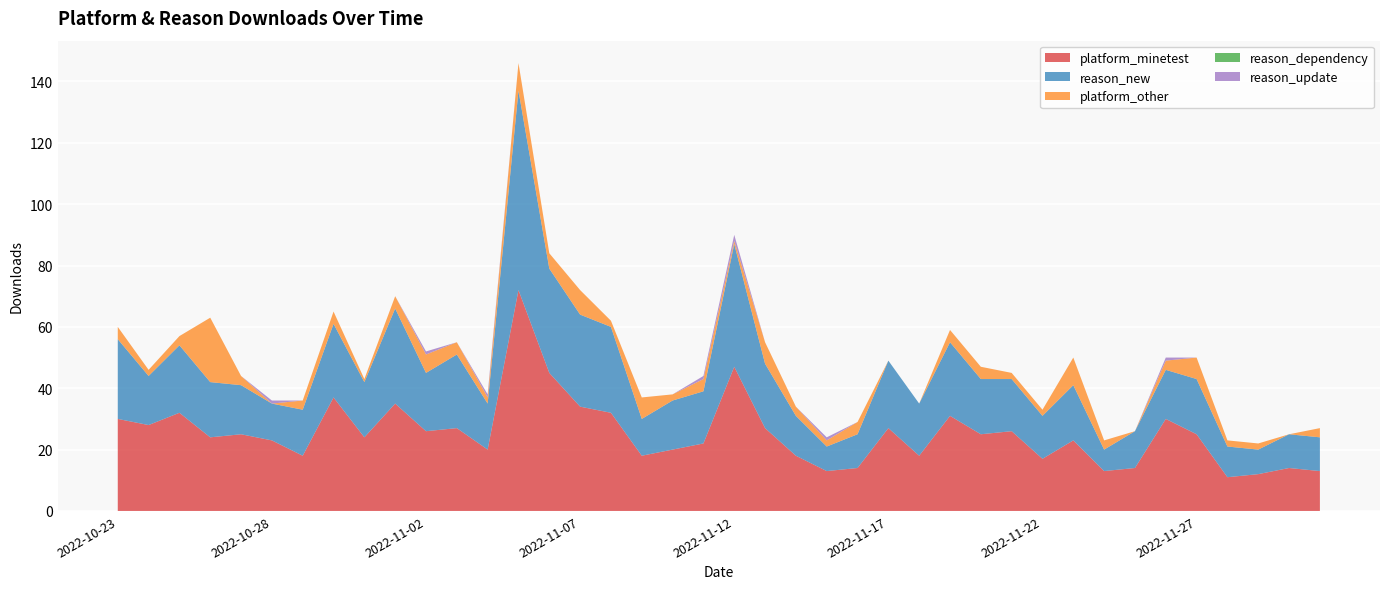

Reading left to right, extract all data points from this chart.

platform_minetest: 2022-10-23=30	2022-10-24=28	2022-10-25=32	2022-10-26=24	2022-10-27=25	2022-10-28=23	2022-10-29=18	2022-10-30=37	2022-10-31=24	2022-11-01=35	2022-11-02=26	2022-11-03=27	2022-11-04=20	2022-11-05=72	2022-11-06=45	2022-11-07=34	2022-11-08=32	2022-11-09=18	2022-11-10=20	2022-11-11=22	2022-11-12=47	2022-11-13=27	2022-11-14=18	2022-11-15=13	2022-11-16=14	2022-11-17=27	2022-11-18=18	2022-11-19=31	2022-11-20=25	2022-11-21=26	2022-11-22=17	2022-11-23=23	2022-11-24=13	2022-11-25=14	2022-11-26=30	2022-11-27=25	2022-11-28=11	2022-11-29=12	2022-11-30=14	2022-12-01=13
reason_new: 2022-10-23=26	2022-10-24=16	2022-10-25=22	2022-10-26=18	2022-10-27=16	2022-10-28=12	2022-10-29=15	2022-10-30=24	2022-10-31=18	2022-11-01=31	2022-11-02=19	2022-11-03=24	2022-11-04=15	2022-11-05=65	2022-11-06=34	2022-11-07=30	2022-11-08=28	2022-11-09=12	2022-11-10=16	2022-11-11=17	2022-11-12=40	2022-11-13=21	2022-11-14=13	2022-11-15=8	2022-11-16=11	2022-11-17=22	2022-11-18=17	2022-11-19=24	2022-11-20=18	2022-11-21=17	2022-11-22=14	2022-11-23=18	2022-11-24=7	2022-11-25=12	2022-11-26=16	2022-11-27=18	2022-11-28=10	2022-11-29=8	2022-11-30=11	2022-12-01=11
platform_other: 2022-10-23=4	2022-10-24=2	2022-10-25=3	2022-10-26=21	2022-10-27=3	2022-10-28=0	2022-10-29=3	2022-10-30=4	2022-10-31=1	2022-11-01=4	2022-11-02=6	2022-11-03=4	2022-11-04=2	2022-11-05=9	2022-11-06=5	2022-11-07=8	2022-11-08=2	2022-11-09=7	2022-11-10=2	2022-11-11=4	2022-11-12=1	2022-11-13=7	2022-11-14=3	2022-11-15=2	2022-11-16=4	2022-11-17=0	2022-11-18=0	2022-11-19=4	2022-11-20=4	2022-11-21=2	2022-11-22=2	2022-11-23=9	2022-11-24=3	2022-11-25=0	2022-11-26=3	2022-11-27=7	2022-11-28=2	2022-11-29=2	2022-11-30=0	2022-12-01=3
reason_dependency: 2022-10-23=0	2022-10-24=0	2022-10-25=0	2022-10-26=0	2022-10-27=0	2022-10-28=0	2022-10-29=0	2022-10-30=0	2022-10-31=0	2022-11-01=0	2022-11-02=0	2022-11-03=0	2022-11-04=0	2022-11-05=0	2022-11-06=0	2022-11-07=0	2022-11-08=0	2022-11-09=0	2022-11-10=0	2022-11-11=0	2022-11-12=0	2022-11-13=0	2022-11-14=0	2022-11-15=0	2022-11-16=0	2022-11-17=0	2022-11-18=0	2022-11-19=0	2022-11-20=0	2022-11-21=0	2022-11-22=0	2022-11-23=0	2022-11-24=0	2022-11-25=0	2022-11-26=0	2022-11-27=0	2022-11-28=0	2022-11-29=0	2022-11-30=0	2022-12-01=0
reason_update: 2022-10-23=0	2022-10-24=0	2022-10-25=0	2022-10-26=0	2022-10-27=0	2022-10-28=1	2022-10-29=0	2022-10-30=0	2022-10-31=0	2022-11-01=0	2022-11-02=1	2022-11-03=0	2022-11-04=1	2022-11-05=0	2022-11-06=0	2022-11-07=0	2022-11-08=0	2022-11-09=0	2022-11-10=0	2022-11-11=1	2022-11-12=2	2022-11-13=0	2022-11-14=0	2022-11-15=1	2022-11-16=0	2022-11-17=0	2022-11-18=0	2022-11-19=0	2022-11-20=0	2022-11-21=0	2022-11-22=0	2022-11-23=0	2022-11-24=0	2022-11-25=0	2022-11-26=1	2022-11-27=0	2022-11-28=0	2022-11-29=0	2022-11-30=0	2022-12-01=0